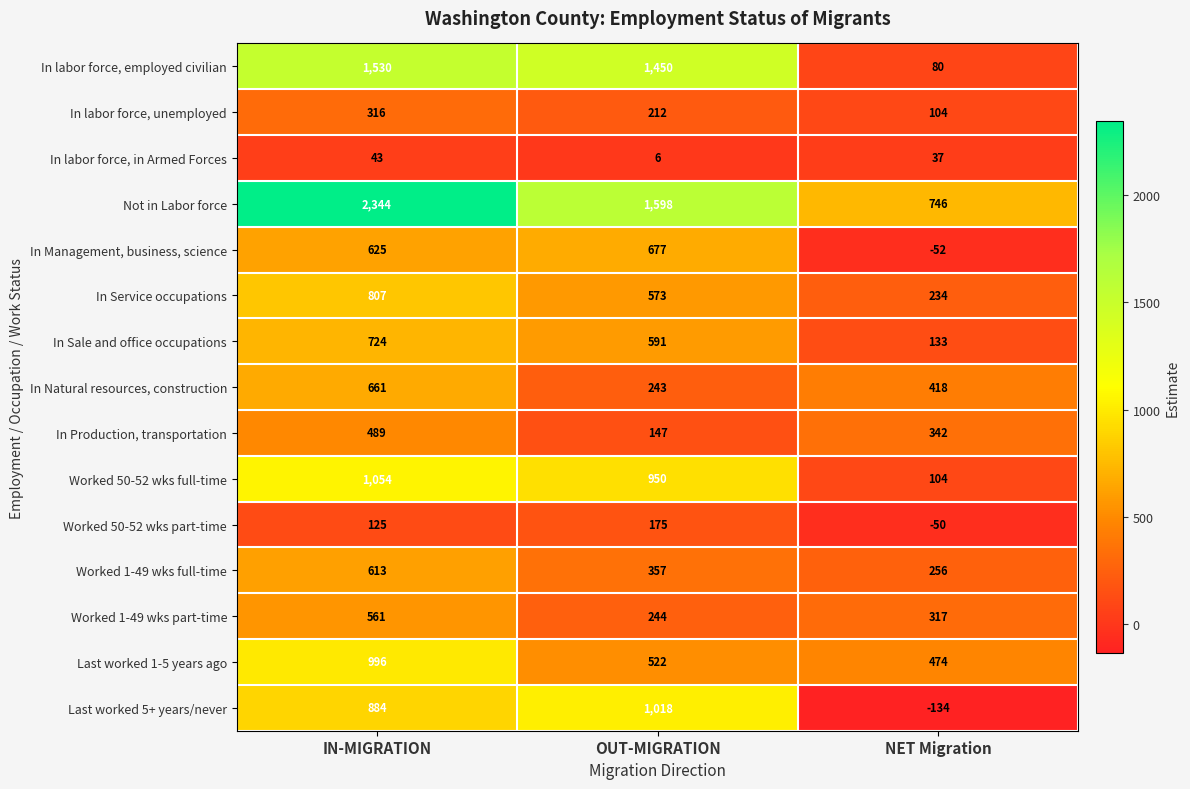

What is the spread (max minus min) of values at OUT-MIGRATION?

1592